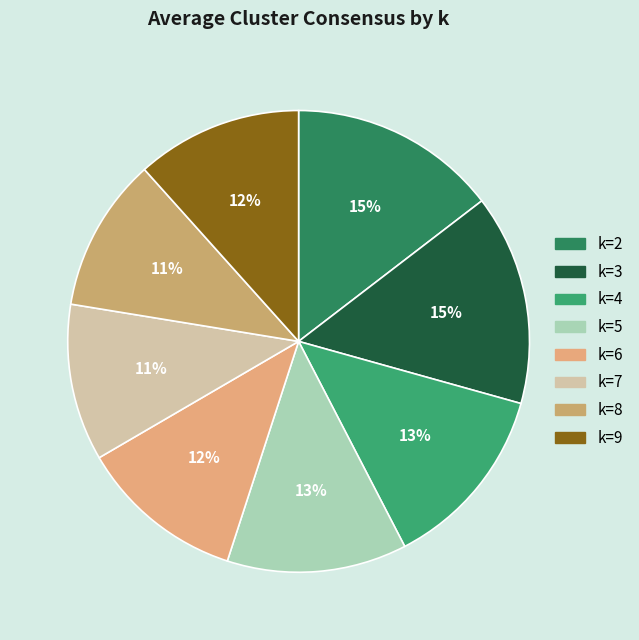

What percentage is the k=8 slice, to the nearest percent?

11%